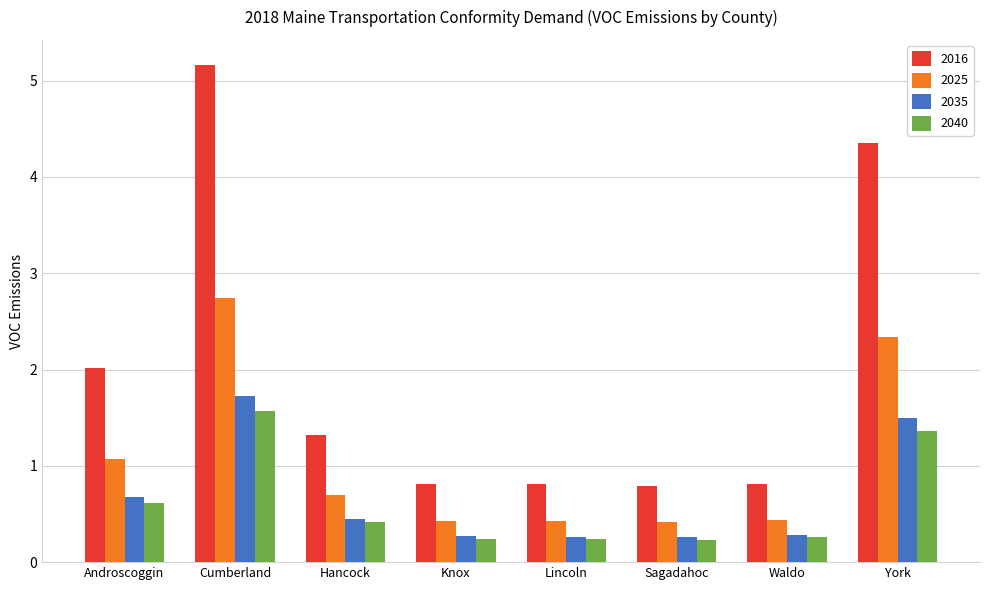

What value does the 2016 series have at Knox?

0.8